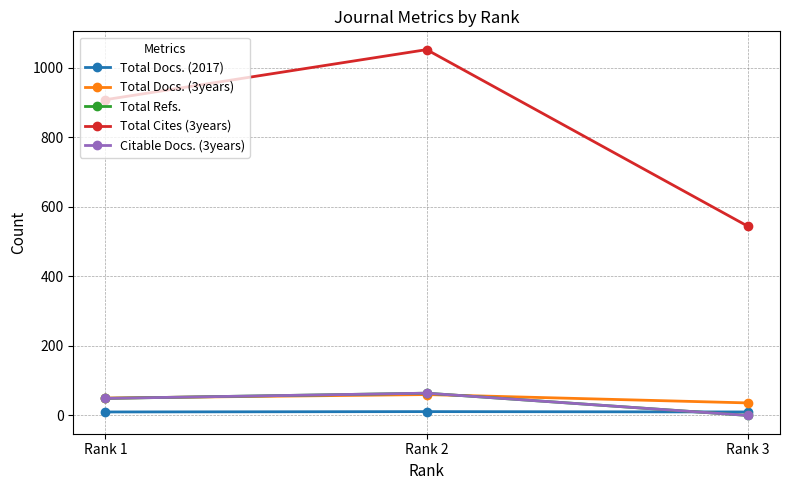

Which label corresponds to the smallest value in the chart?

Rank 3